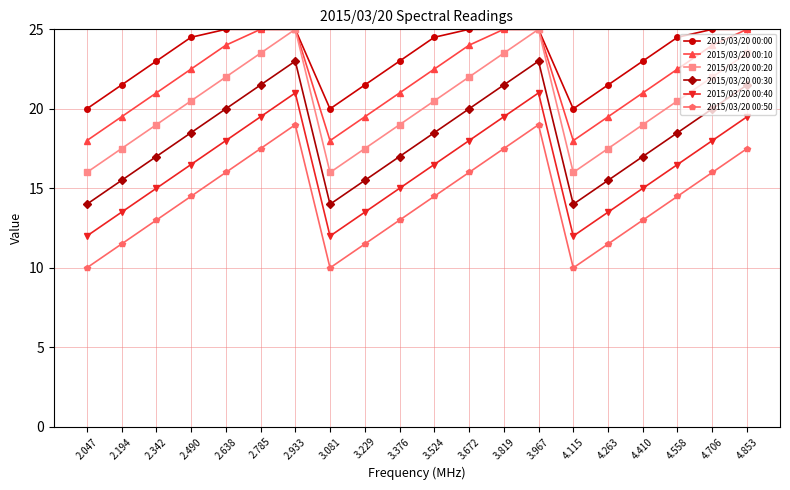

The value of 2015/03/20 00:10 at 3.376 is 36.0. True or false?

False